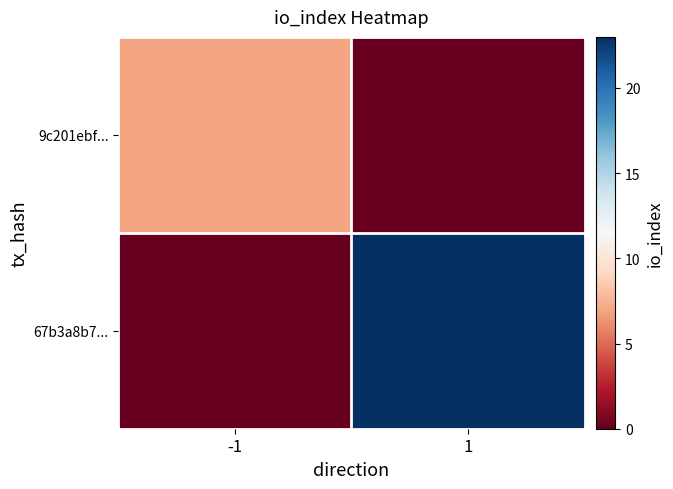

Rank the series by their average value, from lowest to highest.

9c201ebf..., 67b3a8b7...